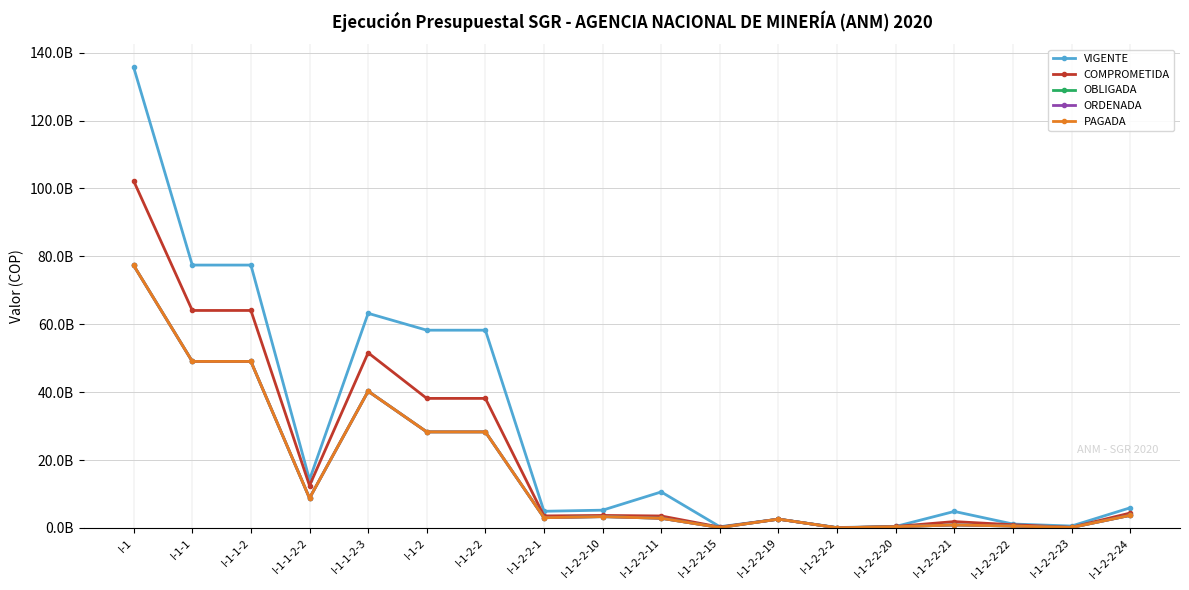

What is the label of the 6th point from the left?

I-1-2